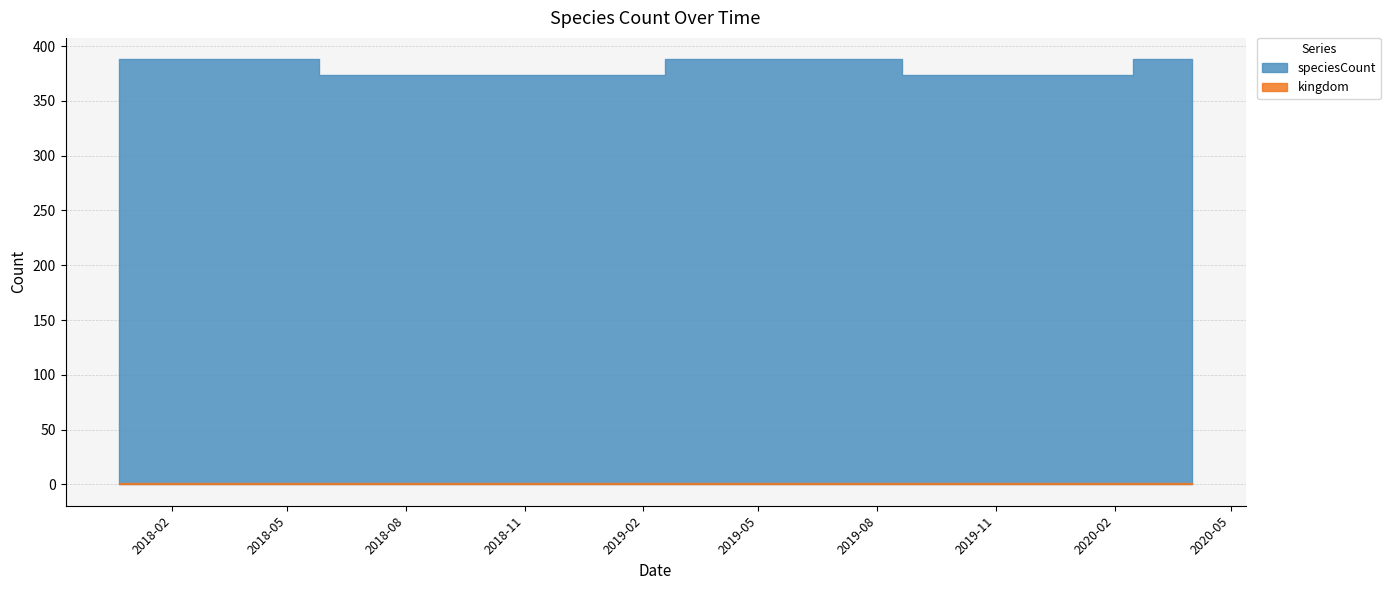

What is the value of the speciesCount point at the 4th from the left?

374